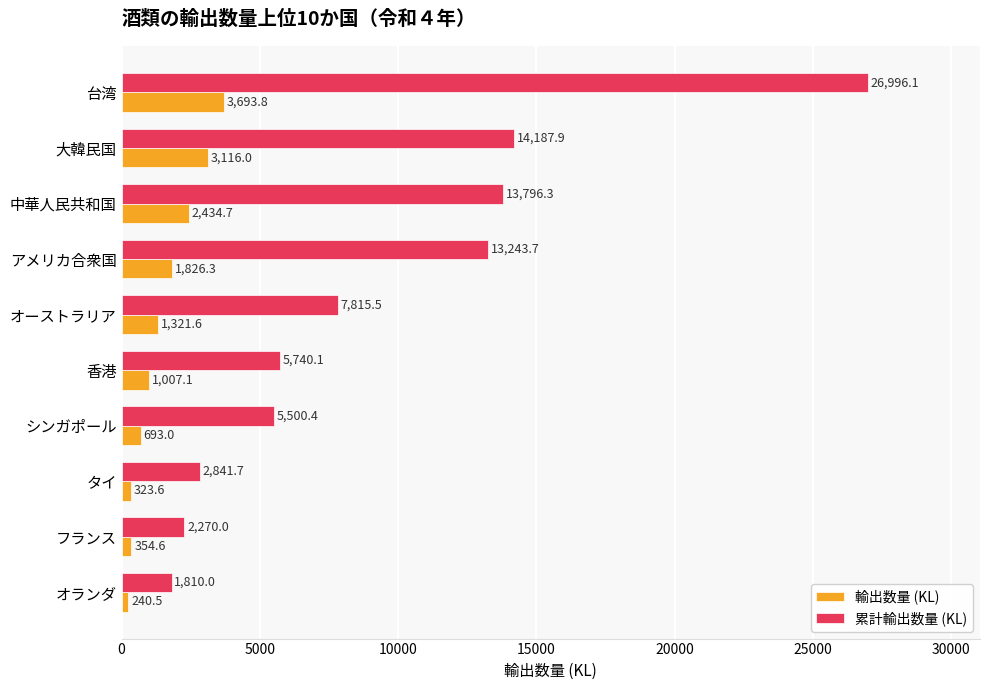

What is the maximum value for 累計輸出数量 (KL)?

26996.1